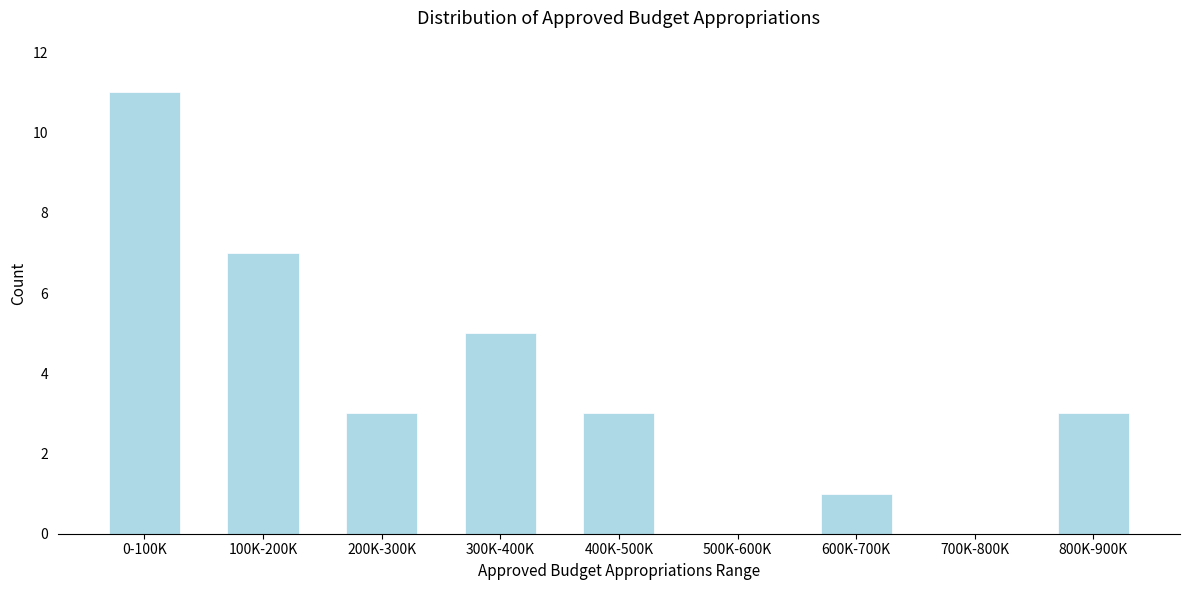

Reading right to left, what are all the values shown in this chart?

800K-900K=3	700K-800K=0	600K-700K=1	500K-600K=0	400K-500K=3	300K-400K=5	200K-300K=3	100K-200K=7	0-100K=11